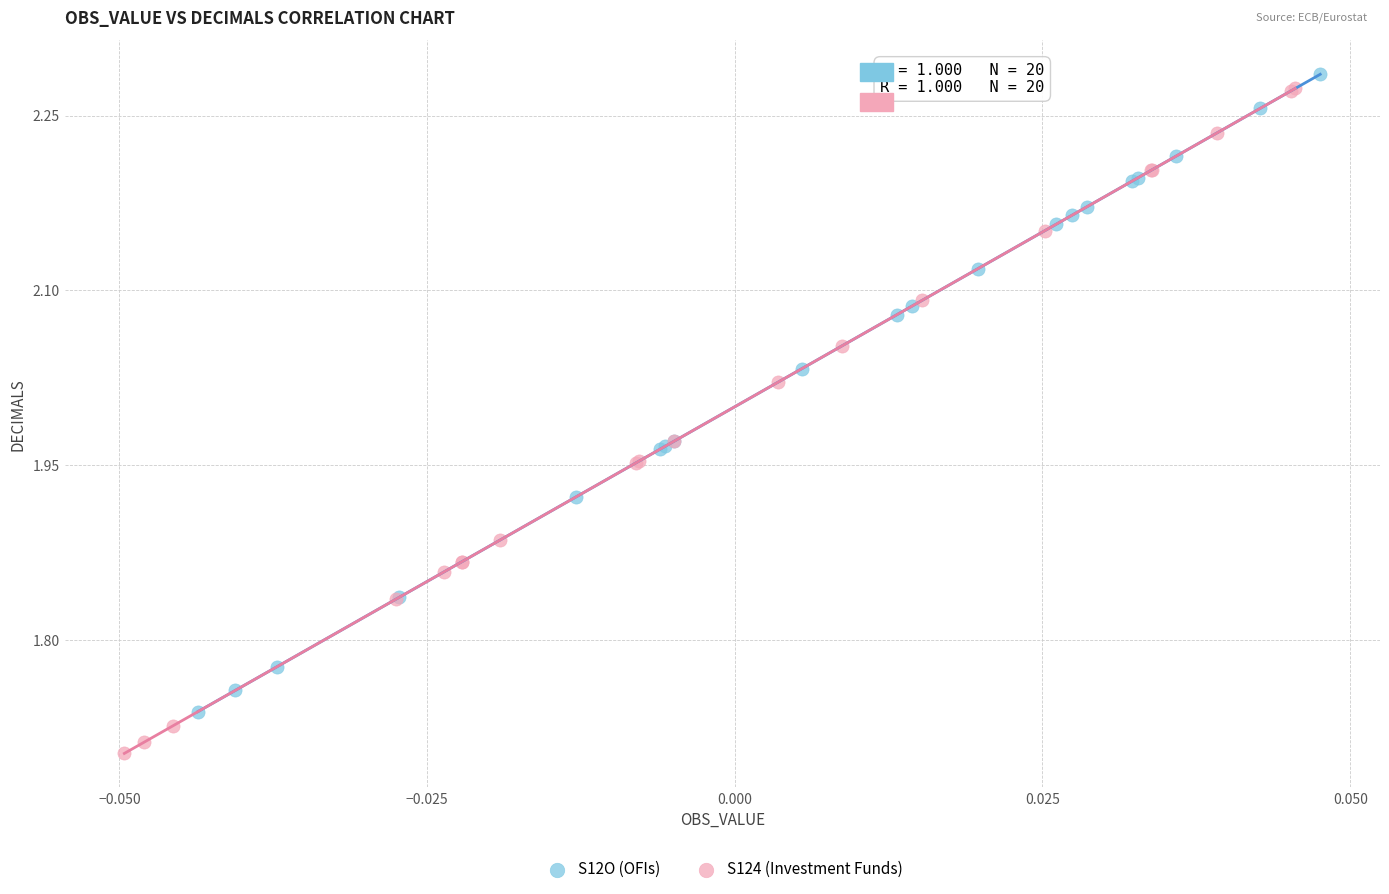

Which series reaches the minimum Y coordinate?

S124 (Investment Funds)